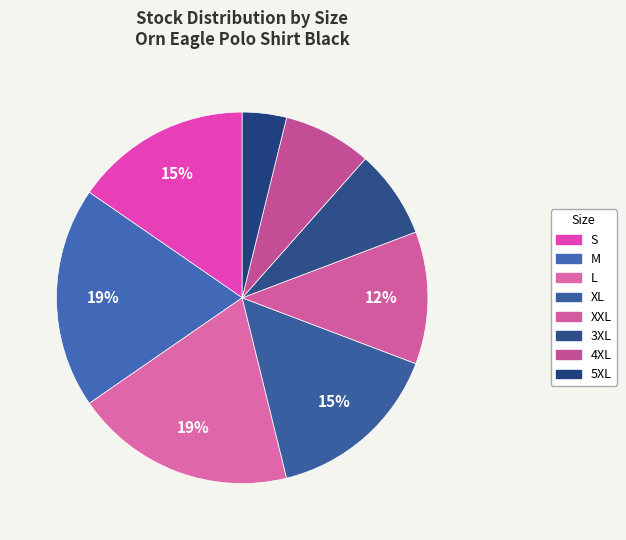

Count the number of slices in the pie.

8